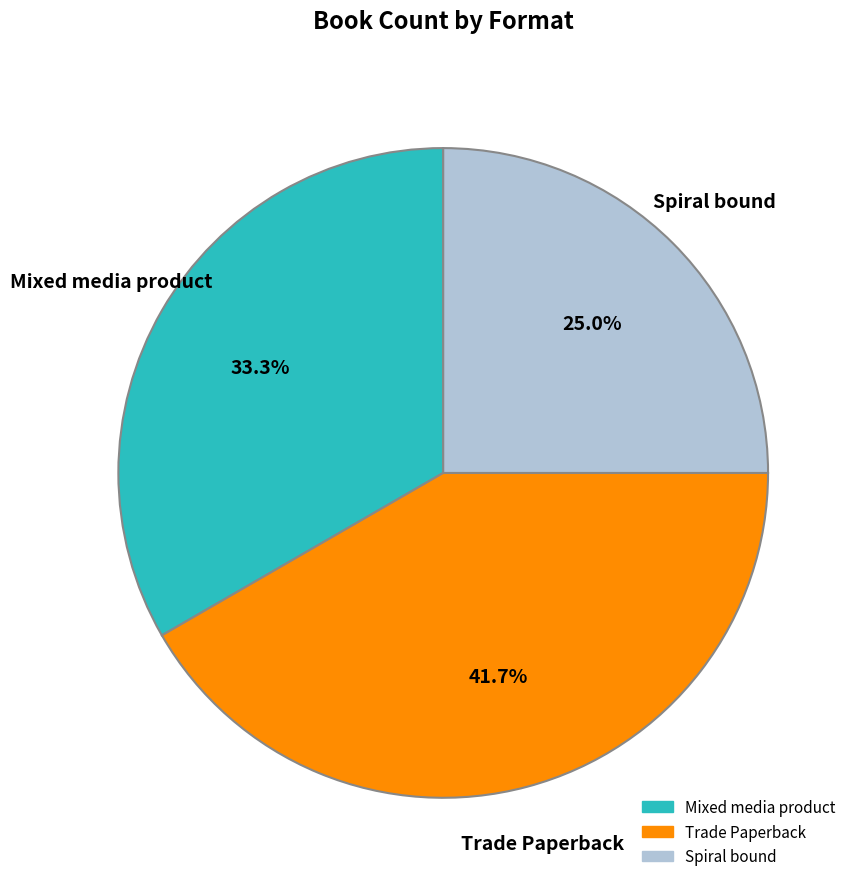

Is there any slice that represents more than half of the pie?

No